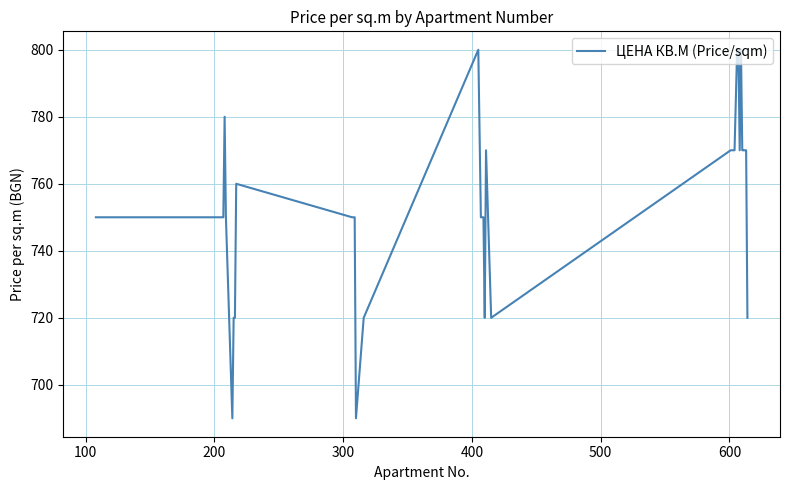

What is the difference between the maximum and minimum values?

110